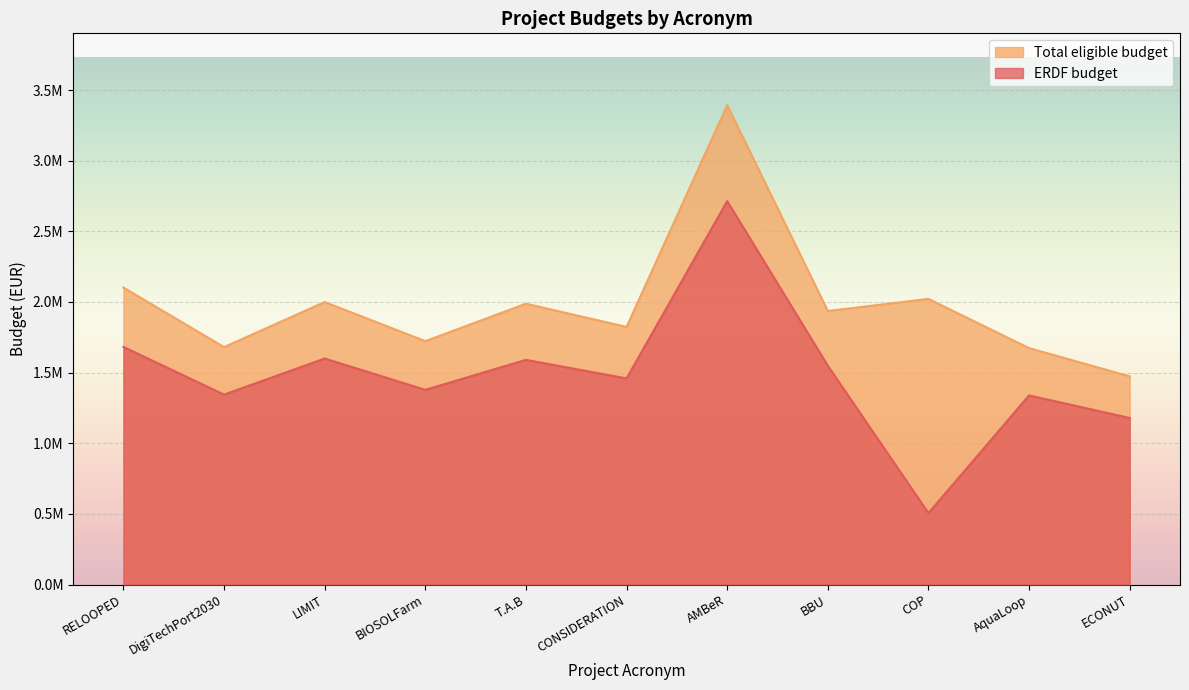

Rank the series by their average value, from lowest to highest.

ERDF budget, Total eligible budget